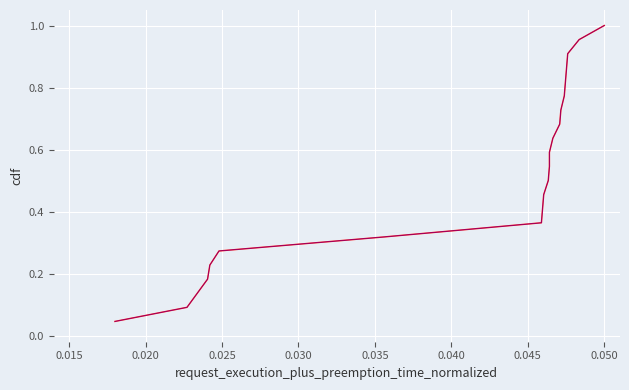

Which label corresponds to the smallest value in the chart?

0.015